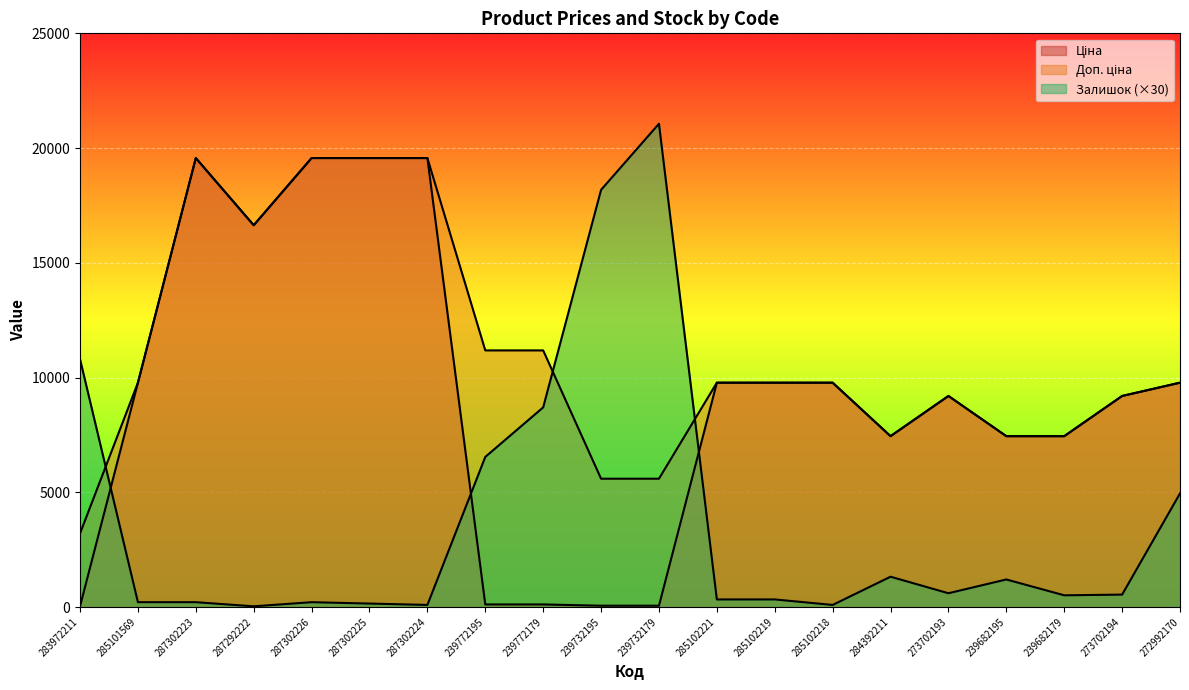

What position from the right is 284392211?

6